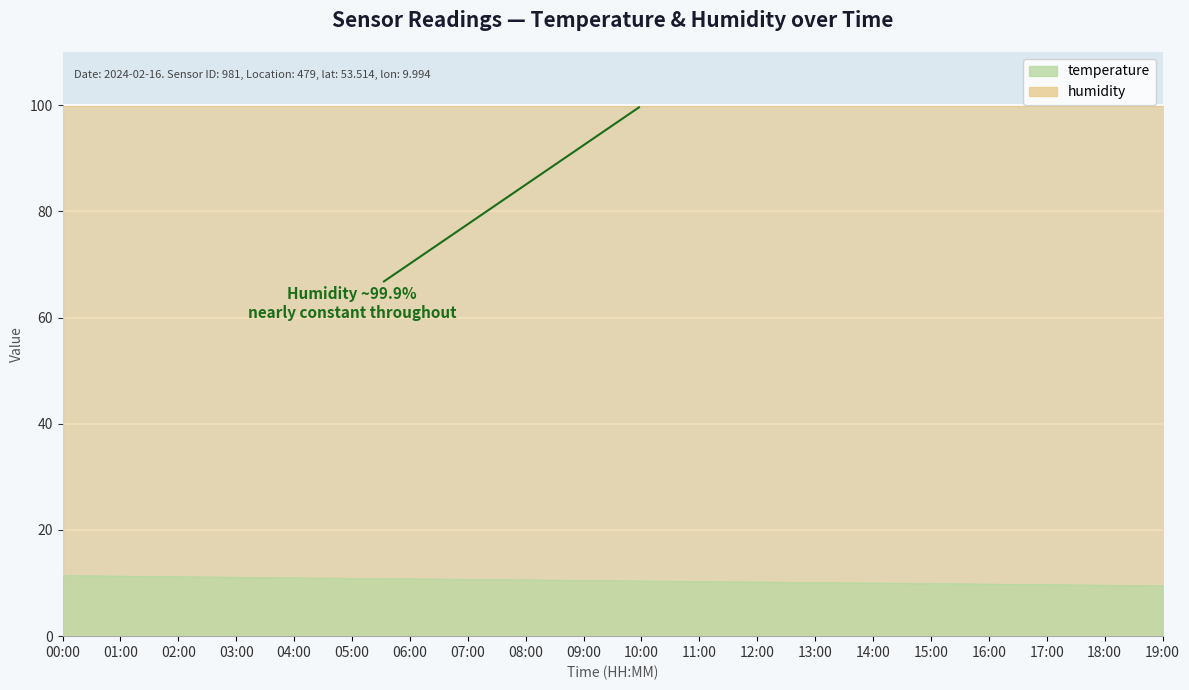

What is the label of the 19th point from the right?

01:00